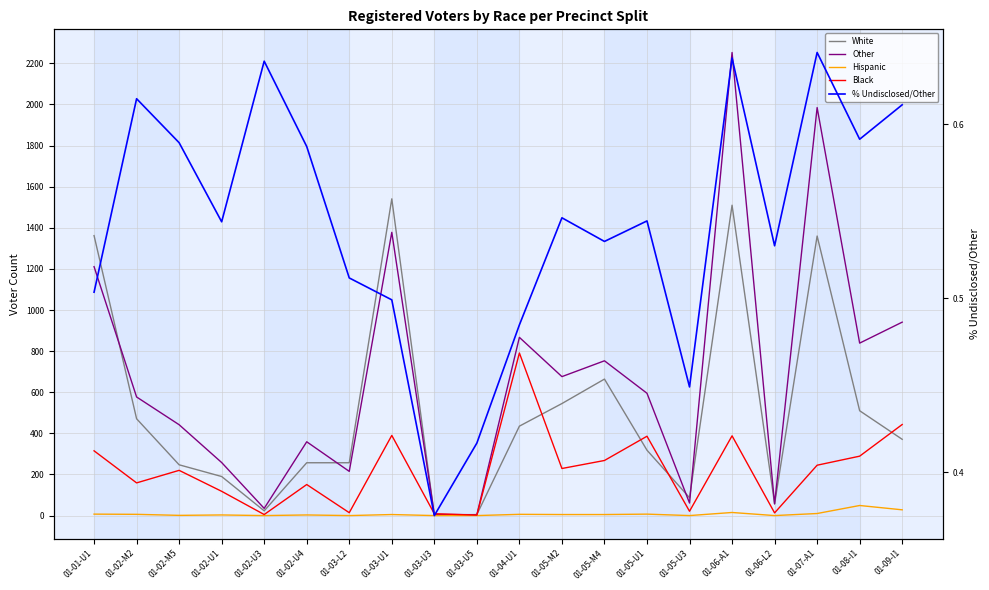

What is the spread (max minus min) of values at 01-03-U5?

5.0